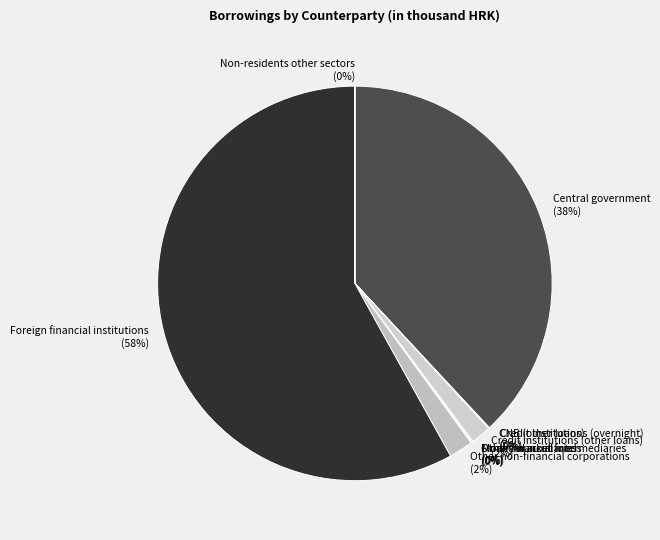

What is the largest slice in the pie chart?

Foreign financial institutions